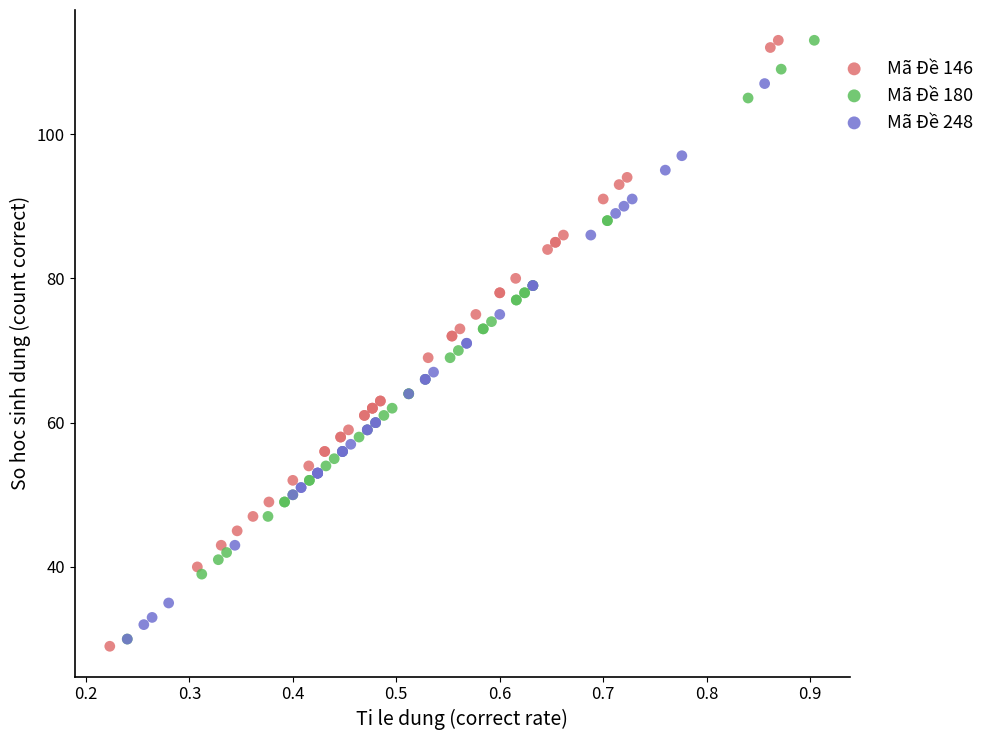

Which series has the largest Y range (max minus min)?

Mã Đề 146